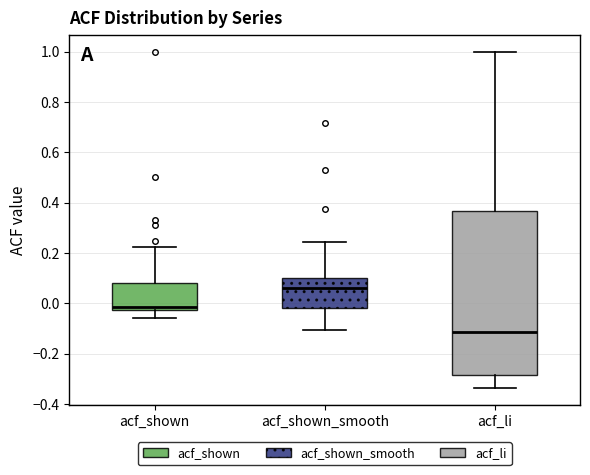

Where does the lower whisker of the box for acf_shown_smooth end on the y-axis? The values are not printed on the chart, so give them approximately, as read against the axis.

-0.10